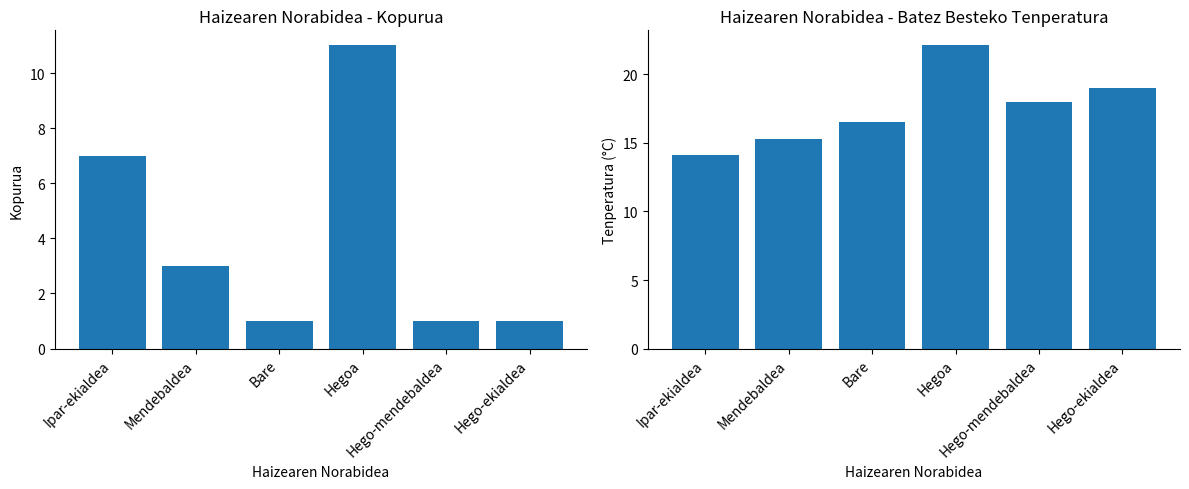

What is the difference between the Kopurua values at Hego-mendebaldea and Hegoa?

10.0